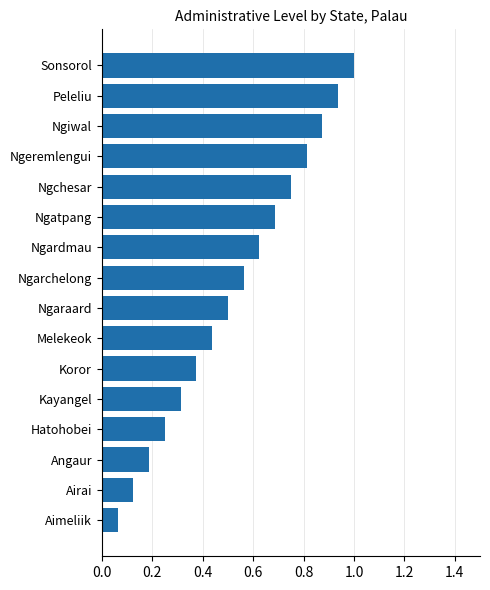

At which label is the value closest to 0?

Aimeliik